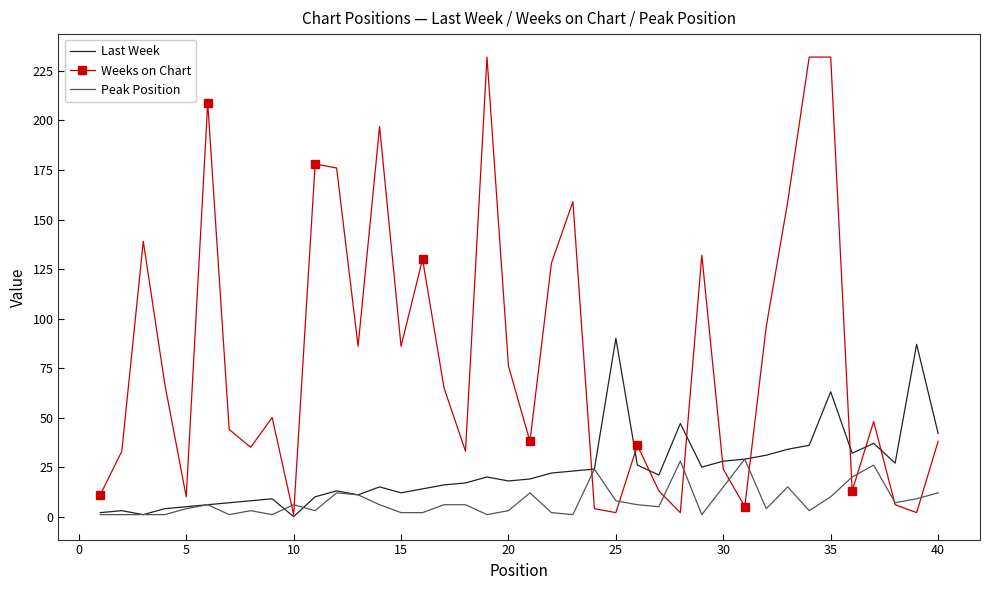

List the series in order of their peak value, highest first.

Weeks on Chart, Last Week, Peak Position